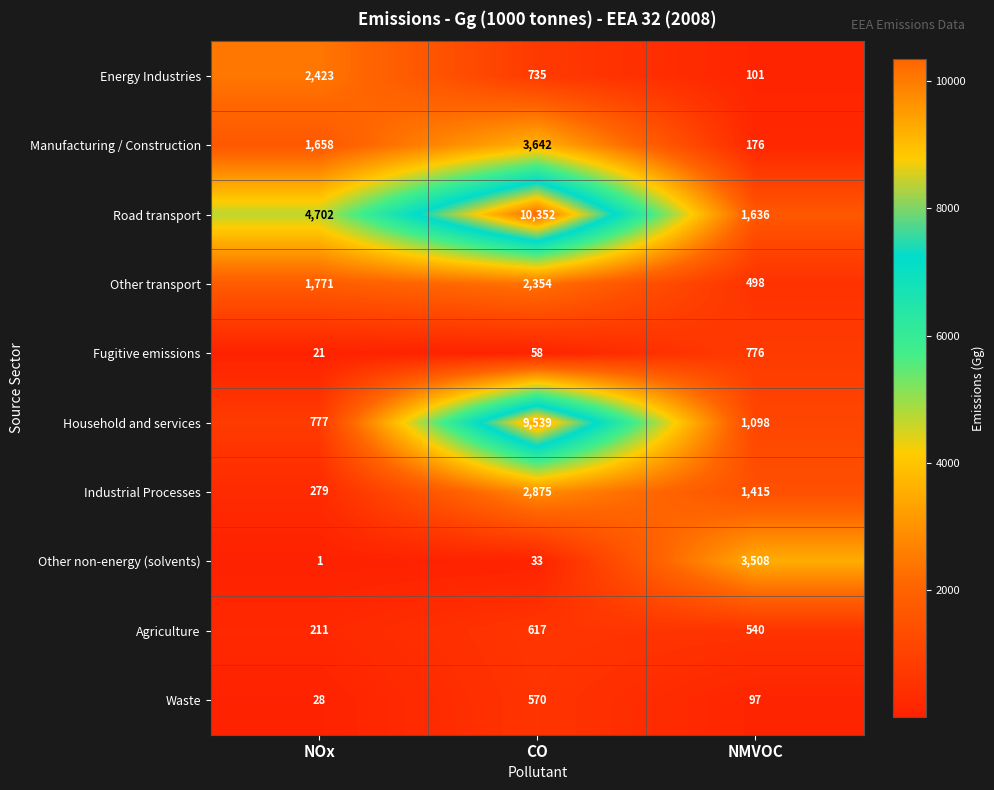

At CO, list the series in order from smallest to largest.

Other non-energy (solvents), Fugitive emissions, Waste, Agriculture, Energy Industries, Other transport, Industrial Processes, Manufacturing / Construction, Household and services, Road transport